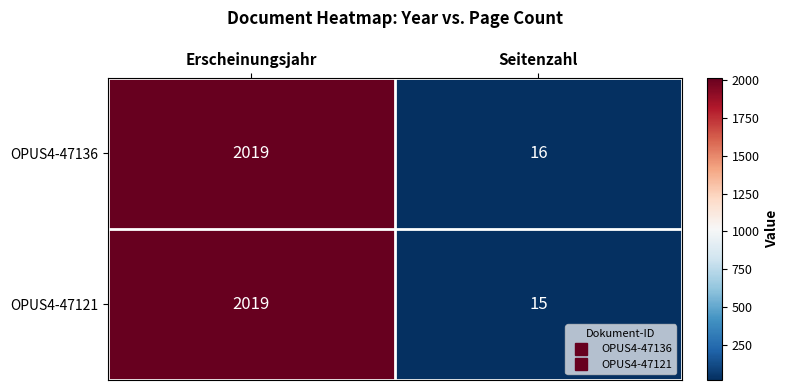

Which label corresponds to the largest value in the chart?

Erscheinungsjahr